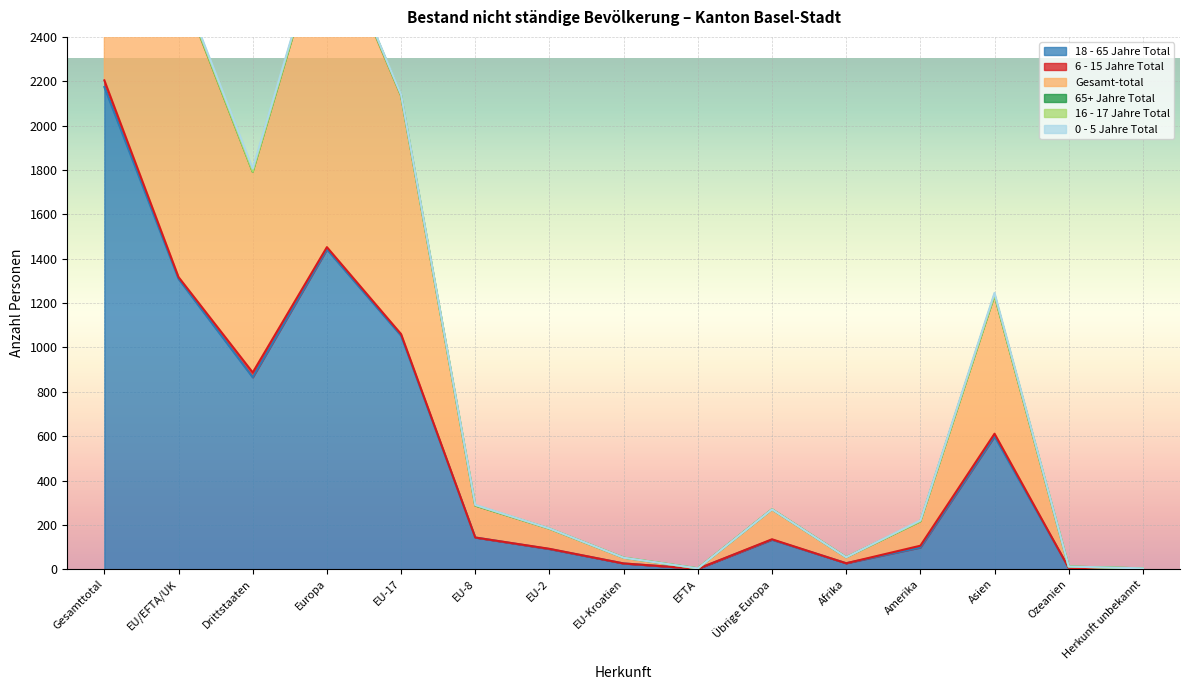

What is the total value across all series at EFTA?

4